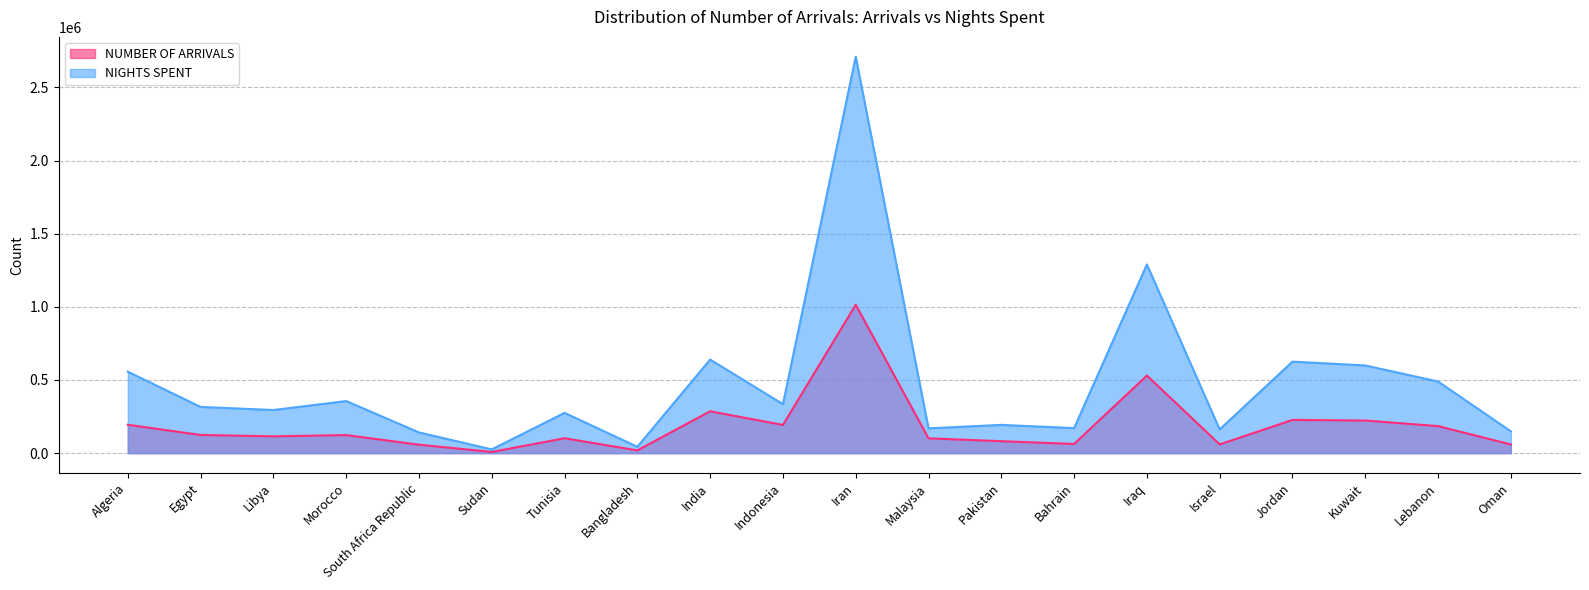

Which category has the lowest value across all series?

Sudan